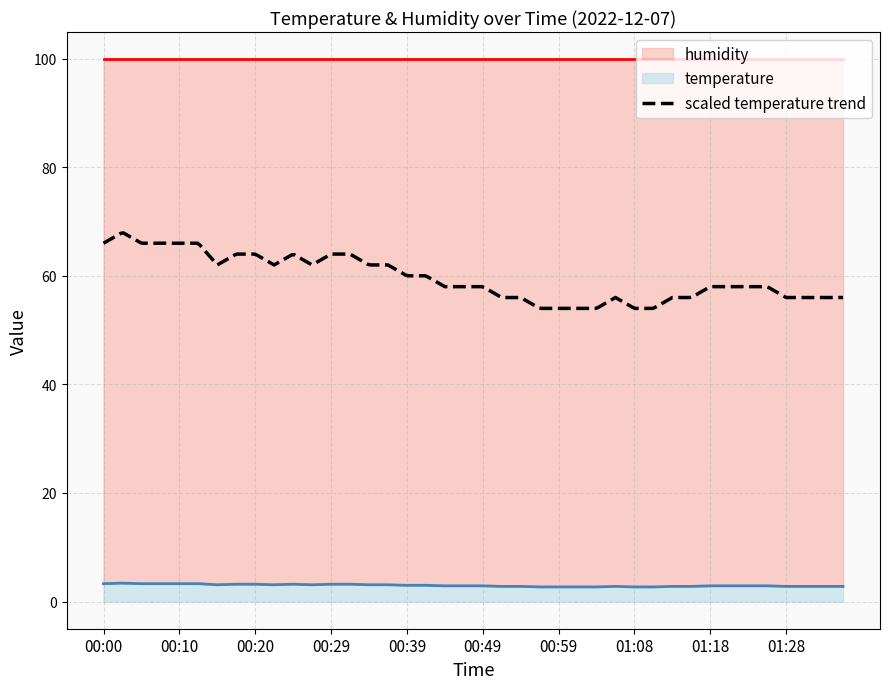

What is the label of the 10th point from the left?

00:22